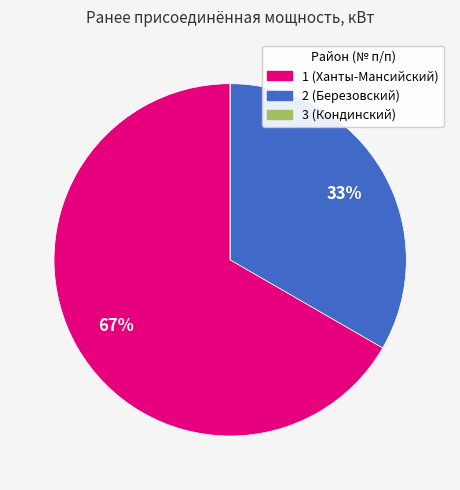

Does 2 (Березовский) represent more than half of the total?

No